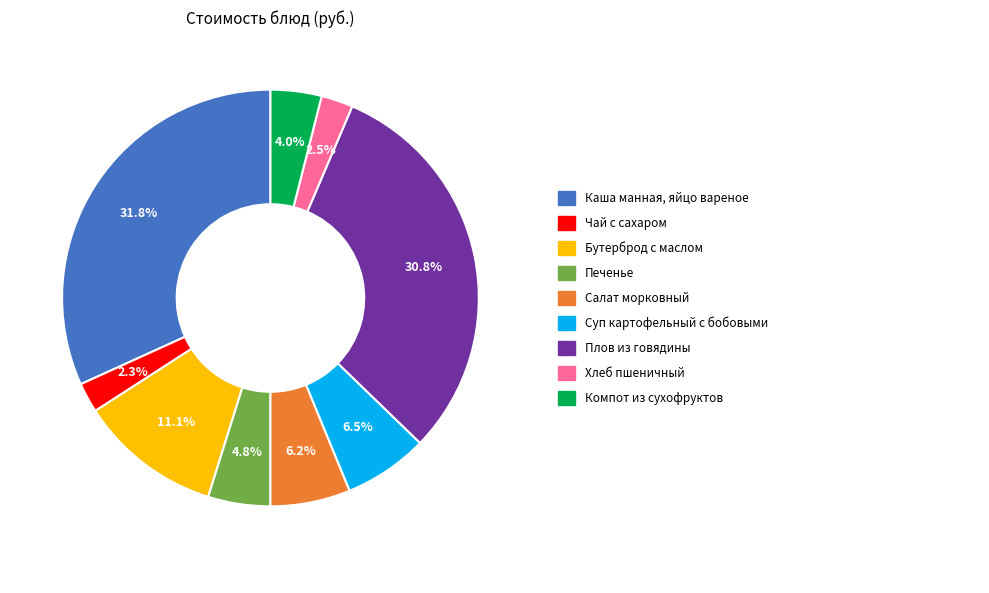

Does any single category account for the majority?

No